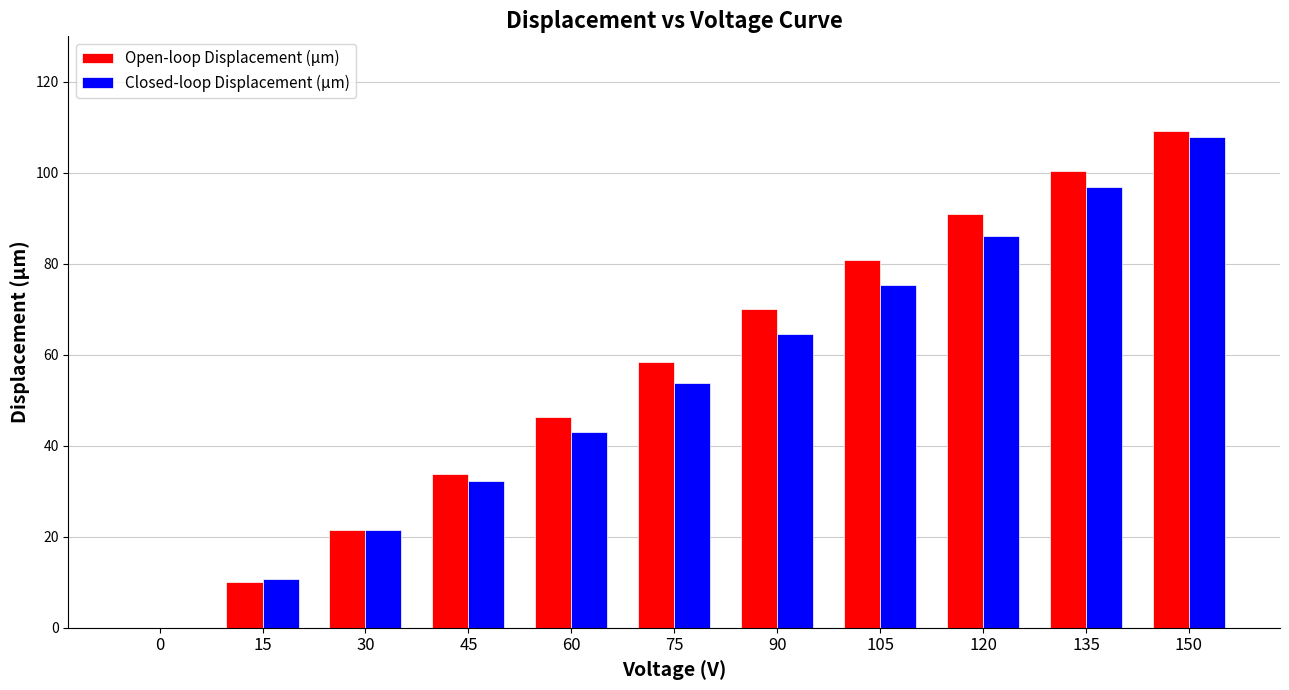

Between 60 and 135, which series saw the biggest shift?

Open-loop Displacement (µm)